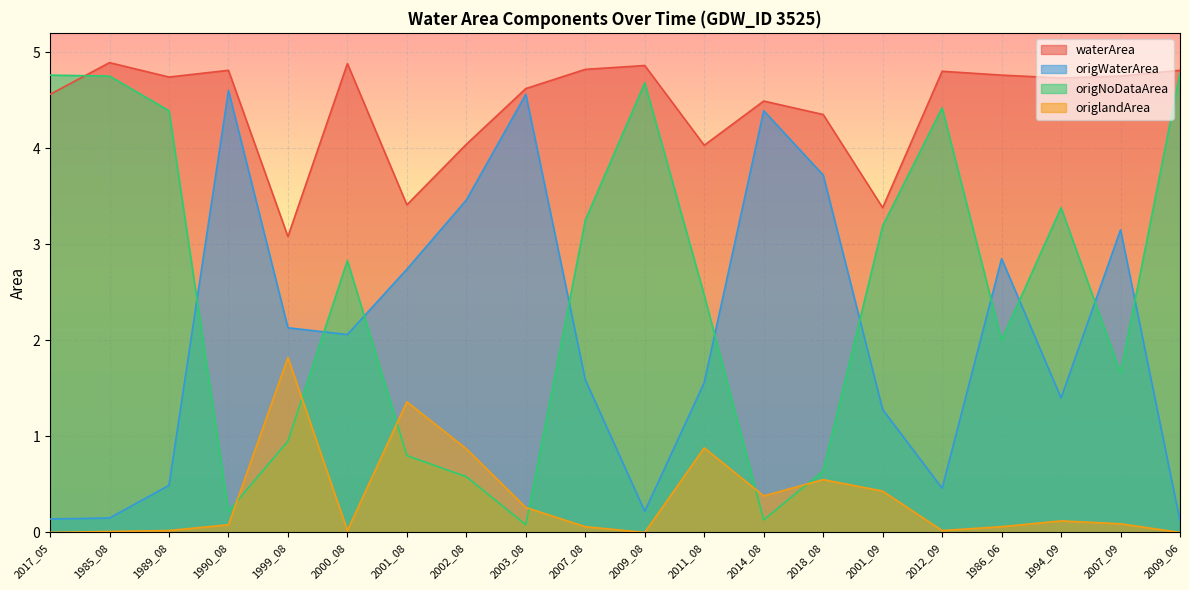

How many lines are shown in the chart?

4